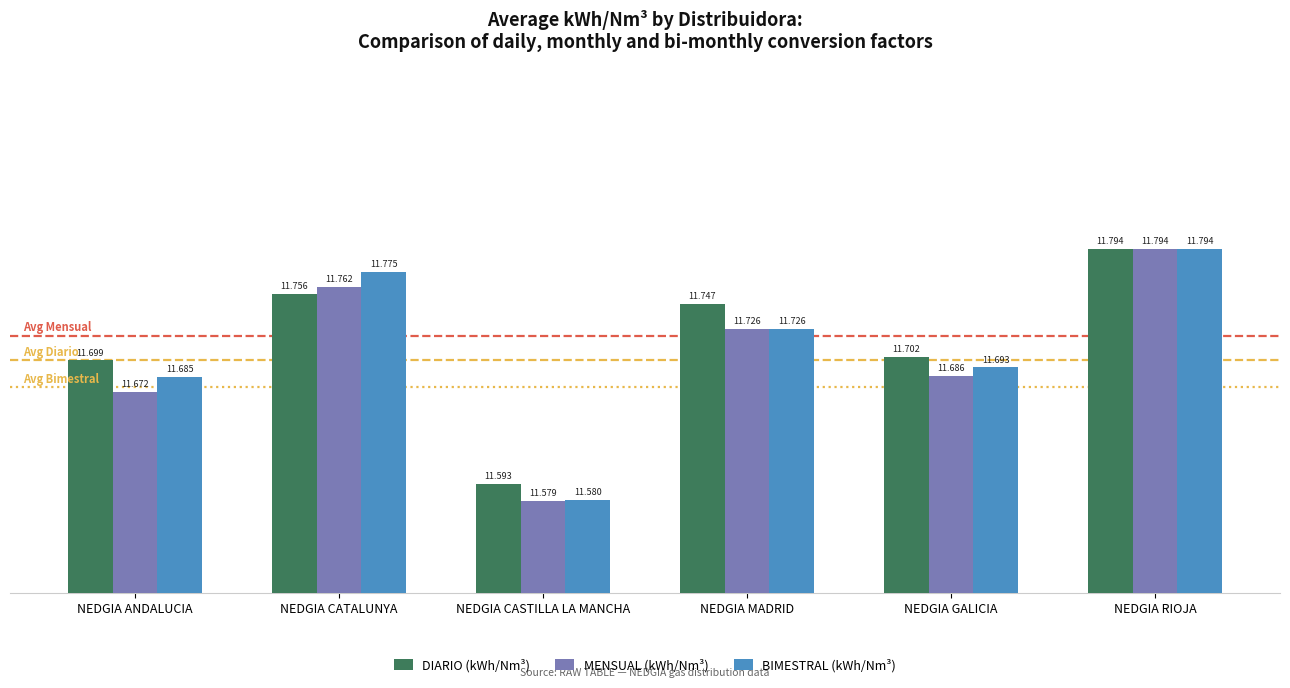

What is the approximate value of MENSUAL (kWh/Nm³) at NEDGIA GALICIA?

11.7